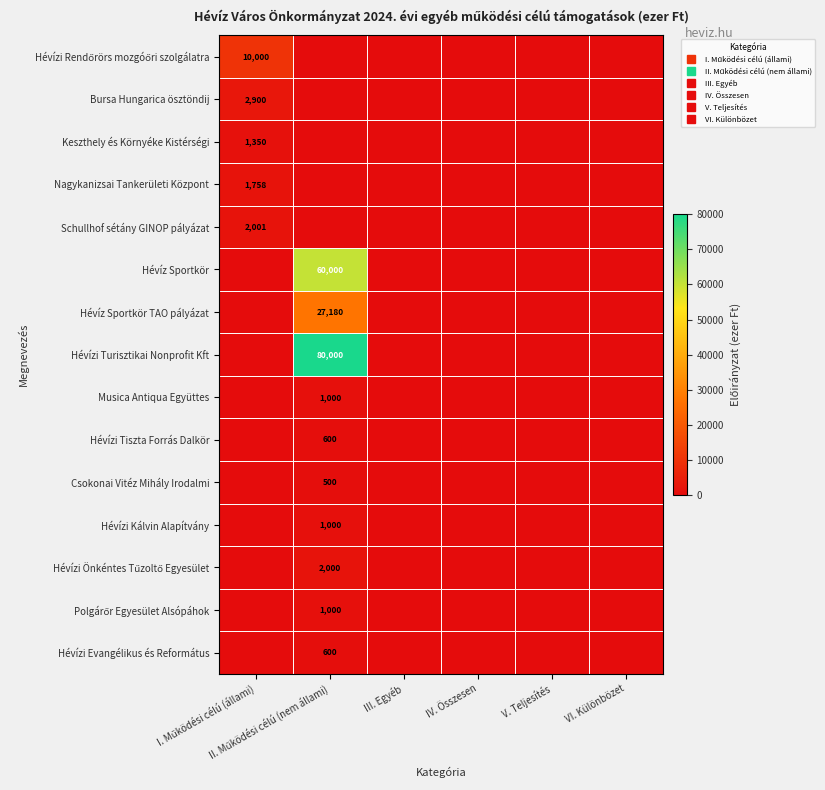

The Hévízi Turisztikai Nonprofit Kft series shows -40940 at IV. Összesen. True or false?

False